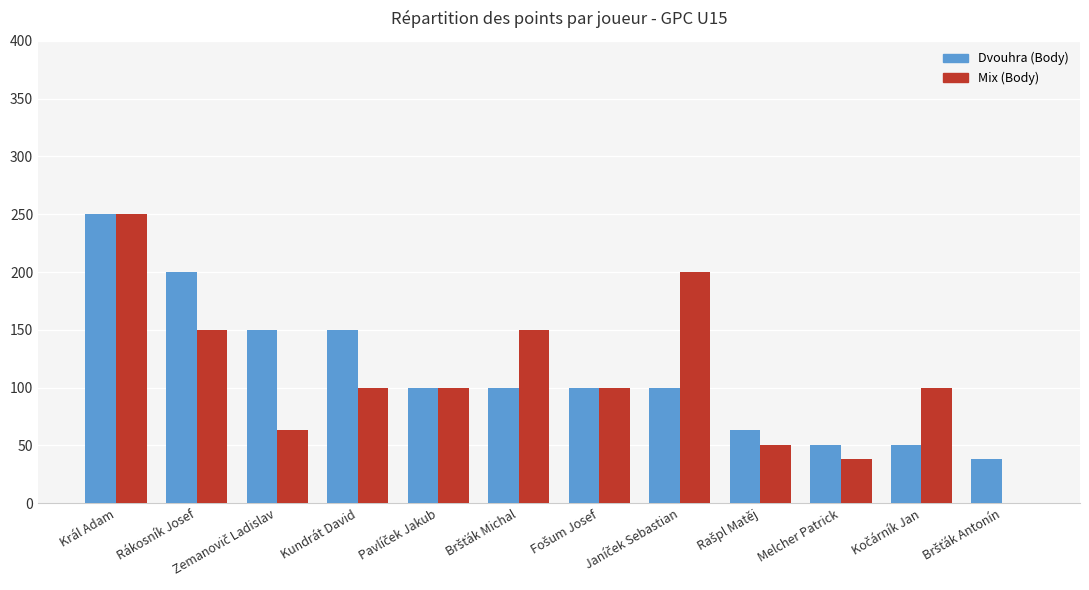

What is the sum of all Mix (Body) values?

1301